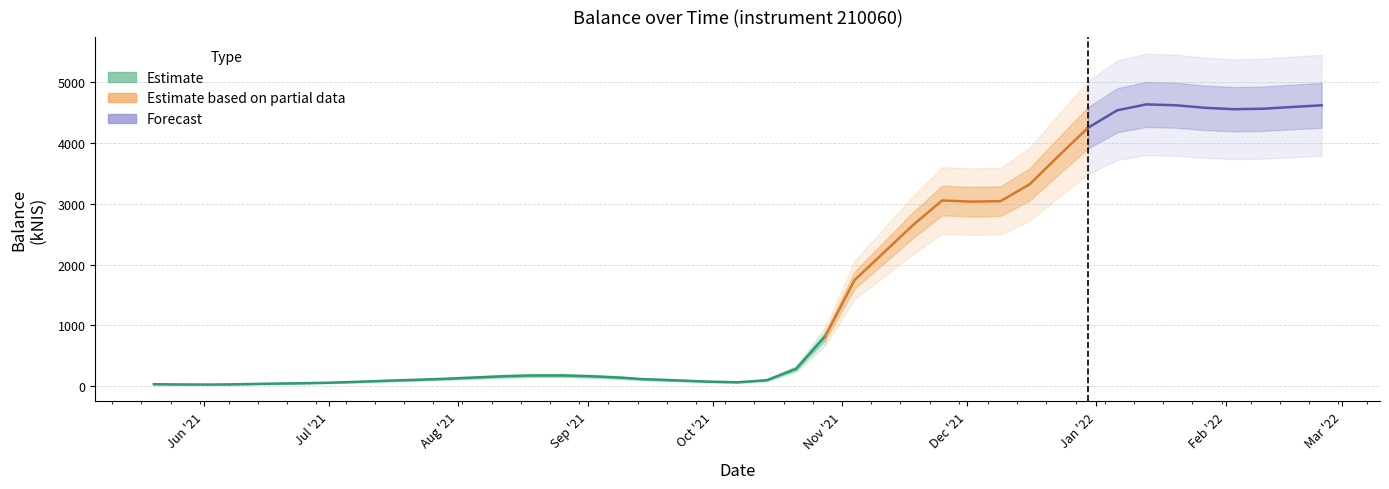

Is it true that the value at 2021-07-22 is 104.5?

True